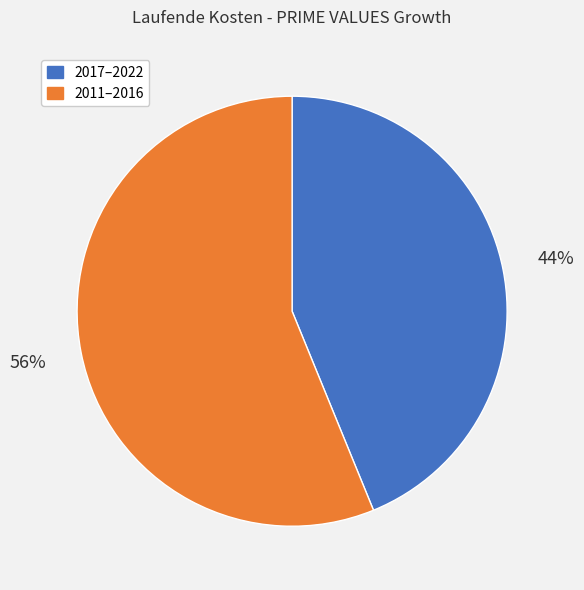

Between 2017–2022 and 2011–2016, which is larger?

2011–2016